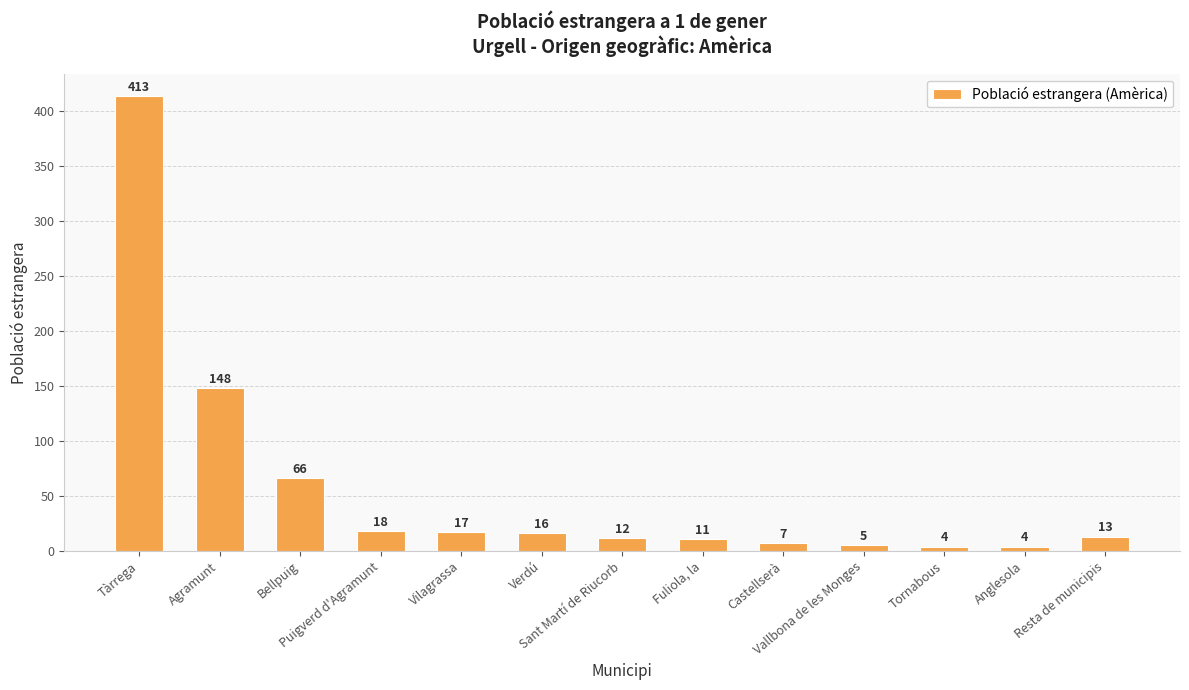

At which label is the value closest to 208?

Agramunt